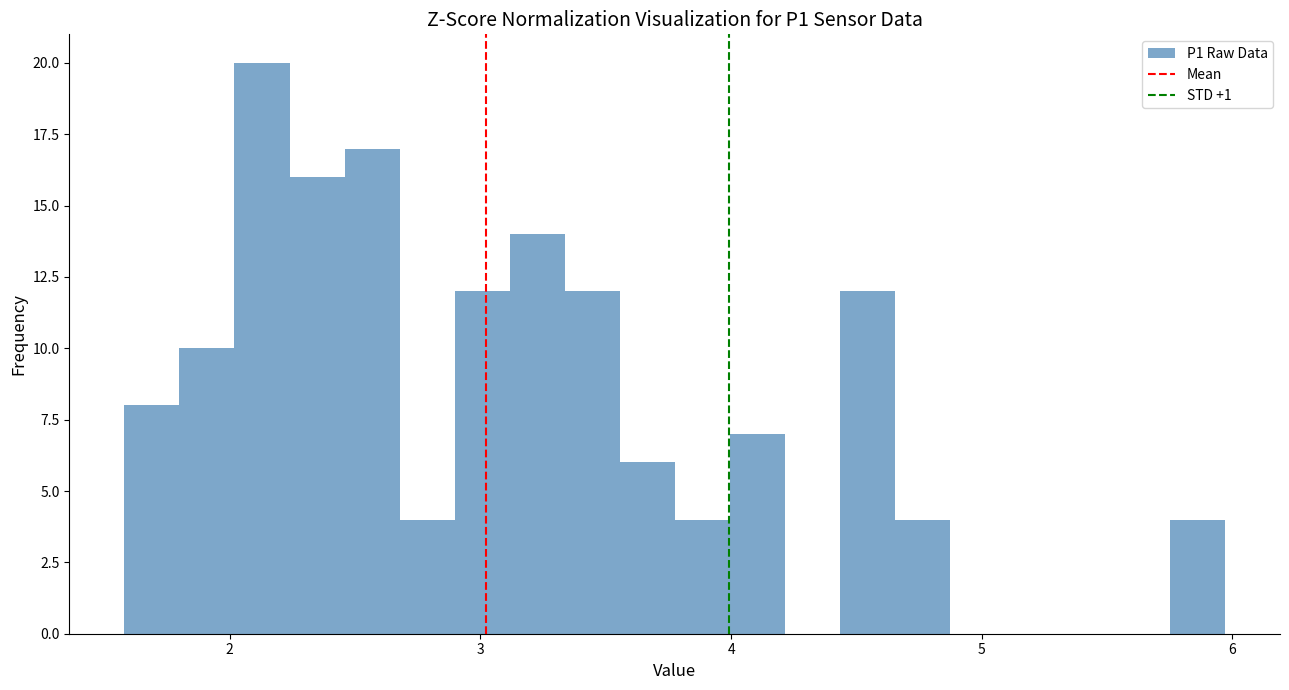

Read against the x-axis, roughly where is the centre of the tallest bar?

2.1